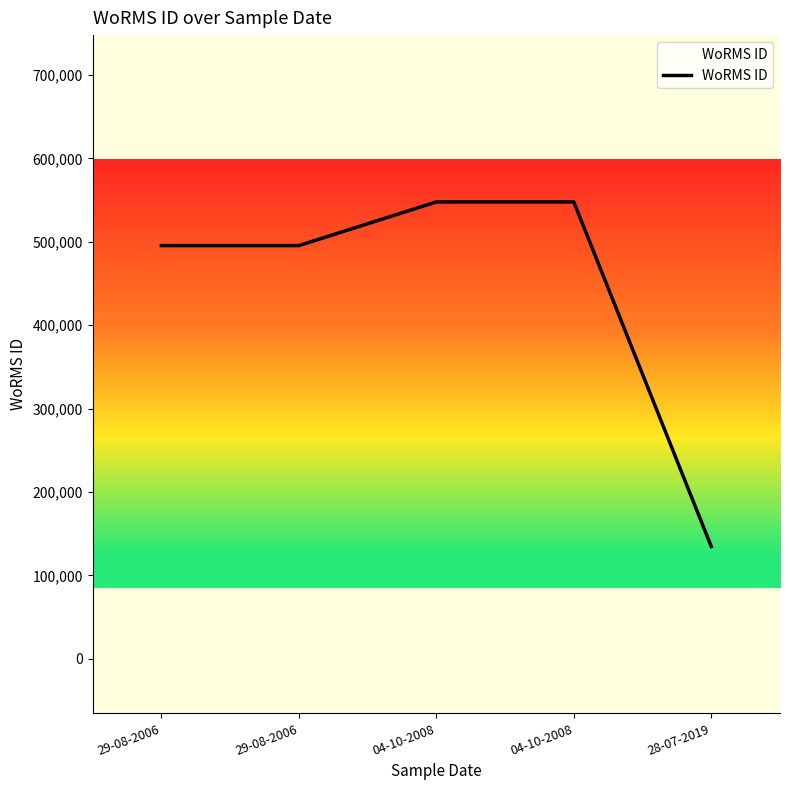

Reading left to right, extract all data points from this chart.

29-08-2006=495347	29-08-2006=495347	04-10-2008=547692	04-10-2008=547692	28-07-2019=134529